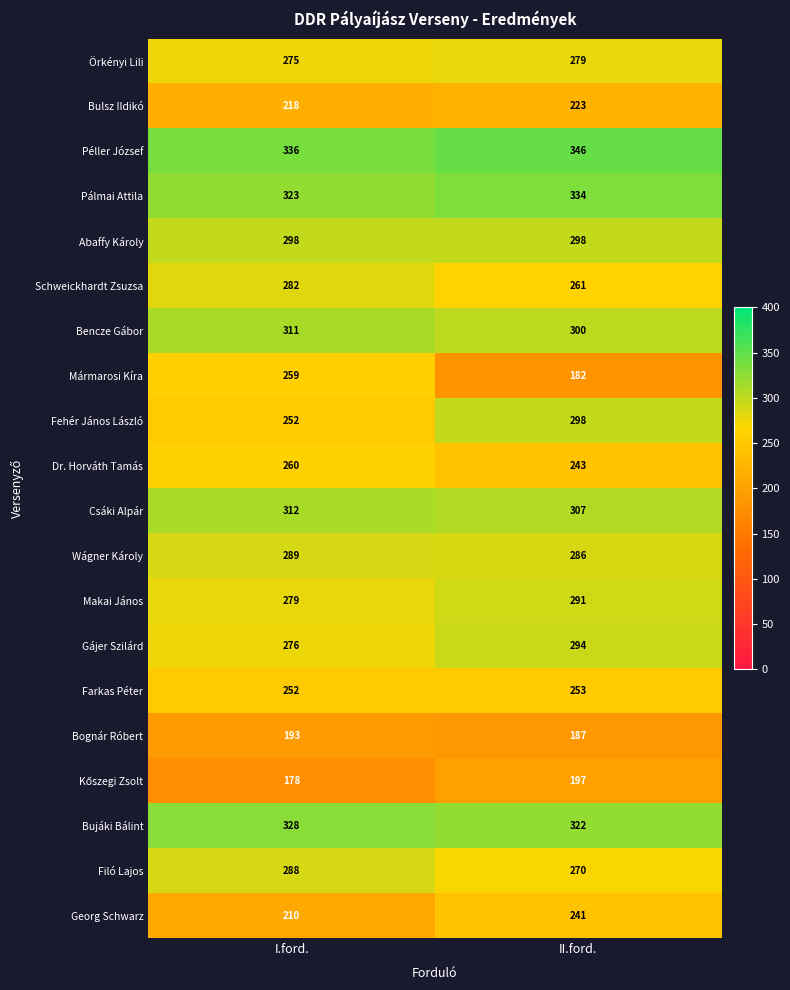

What is the minimum value shown in the chart?

178